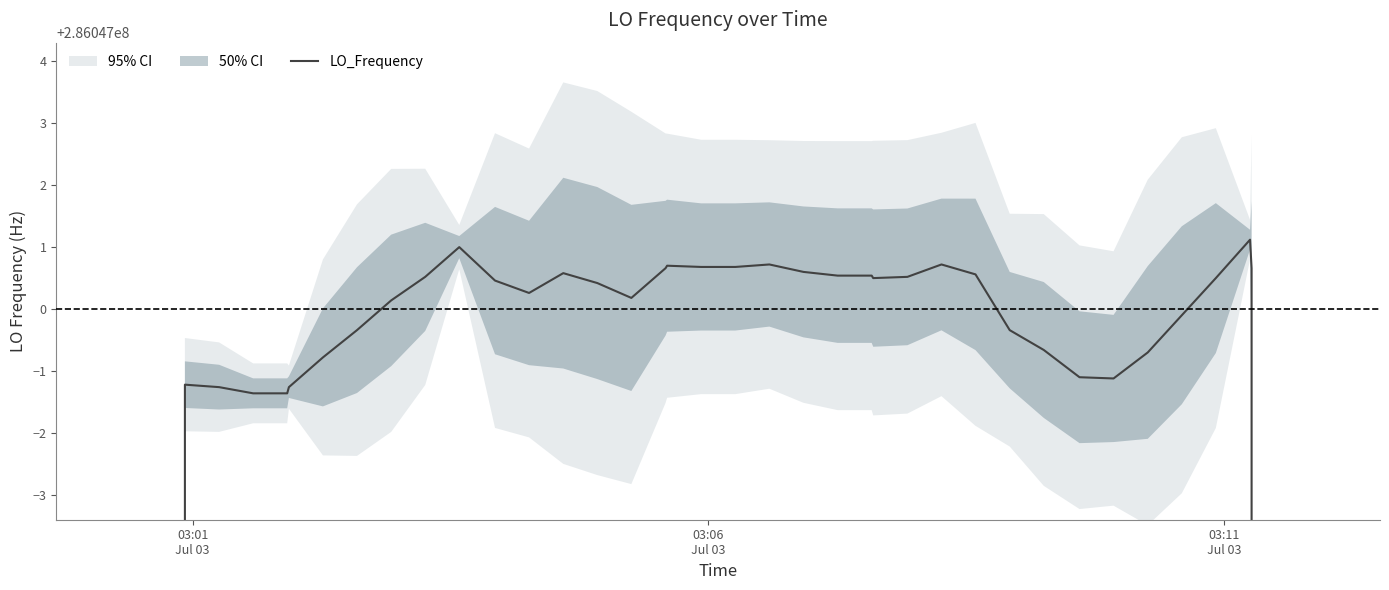

What is the difference between the maximum and second lowest values?

114418800.9